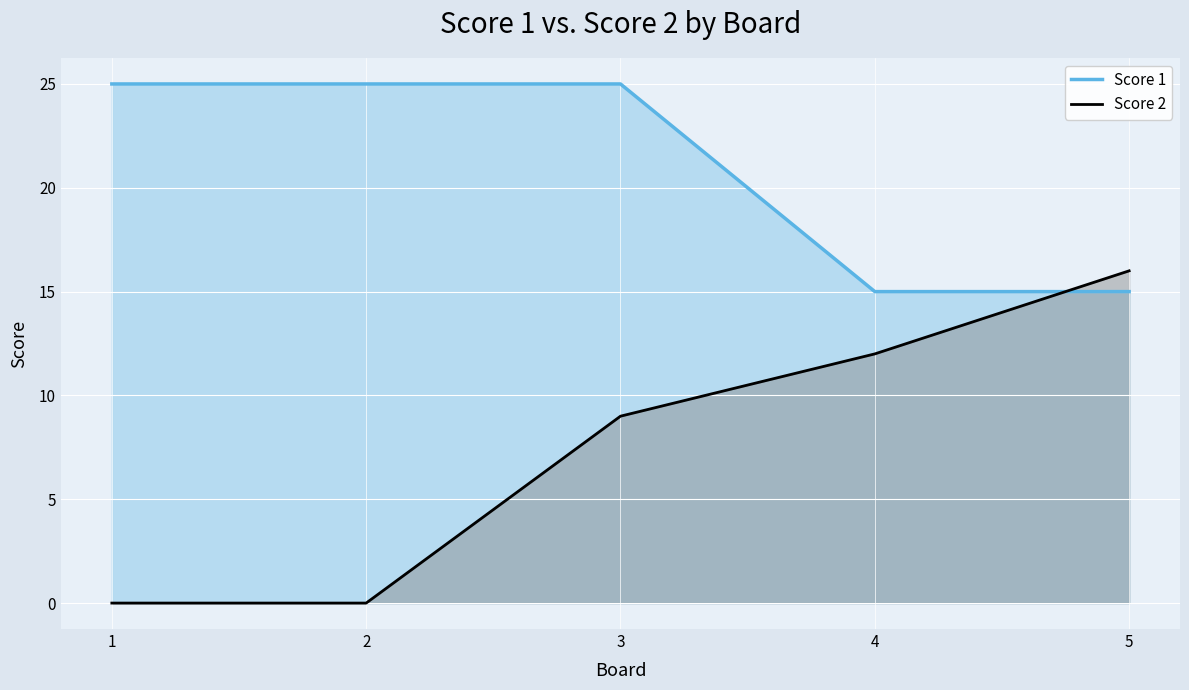

What is the sum of all Score 1 values?

105